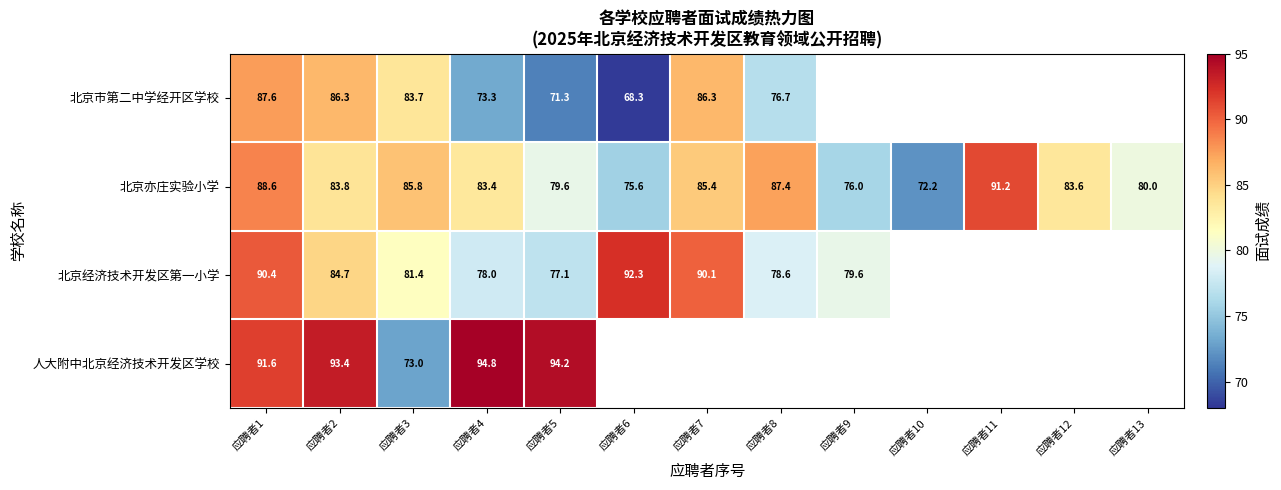

True or false: 北京亦庄实验小学 has a value of 144.8 at 应聘者1.

False